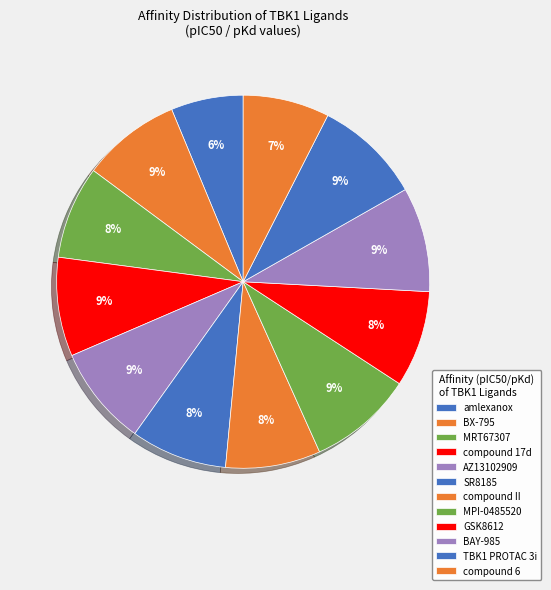

How many segments does this pie chart have?

12